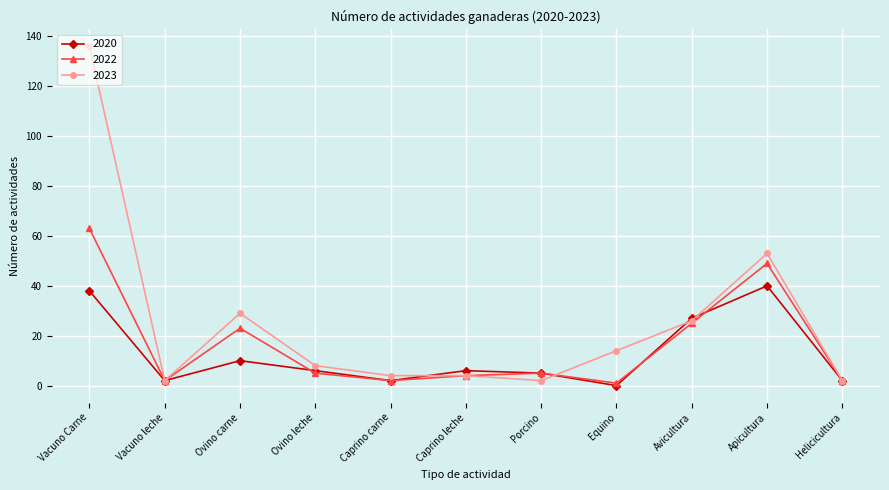

True or false: 2022 has more than 2 points higher than both neighbors.

True